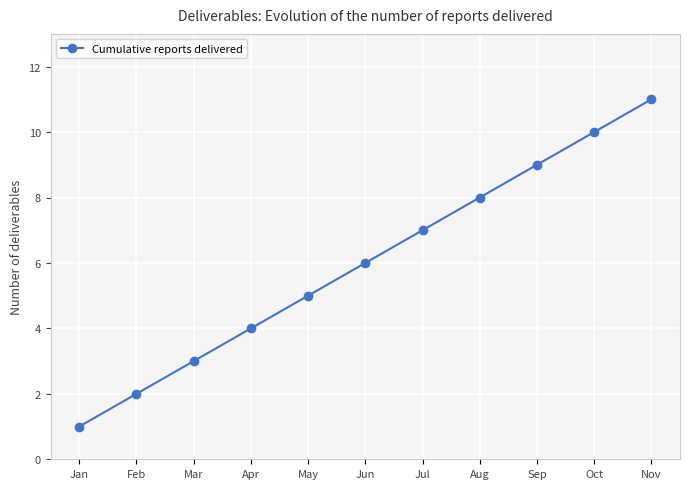

What is the value of the 9th point from the left?

9